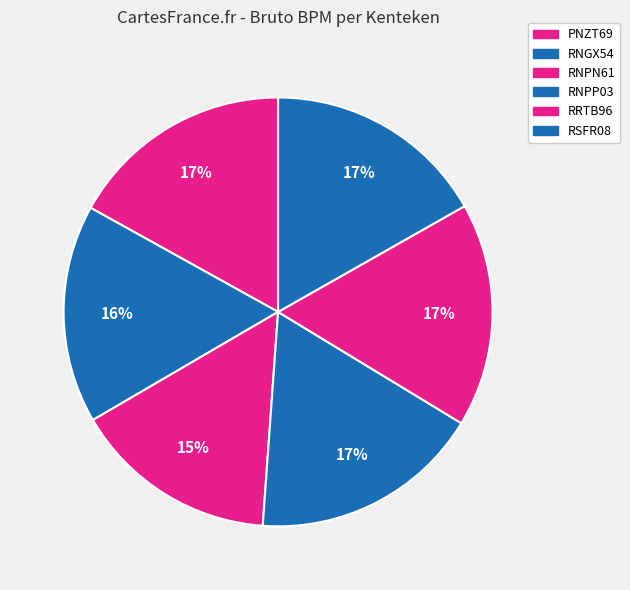

To the nearest percent, what is the difference between the PNZT69 and RNPP03 slice percentages?

1%